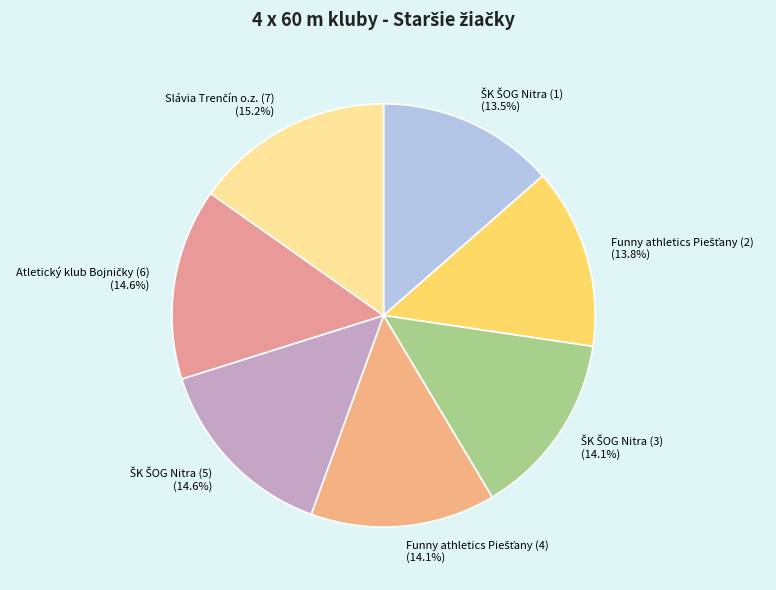

Does any single category account for the majority?

No